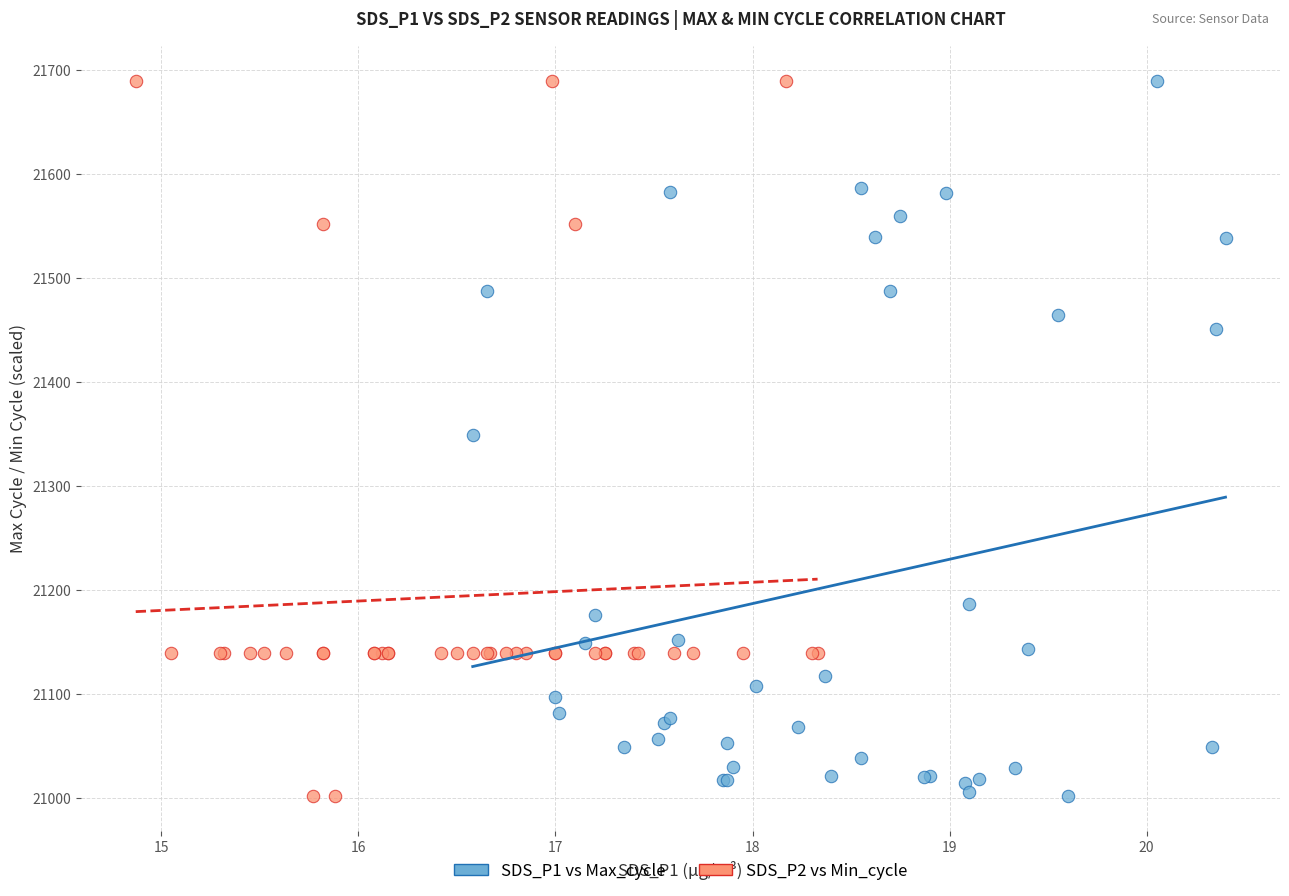

What are all the series names shown in the legend?

SDS_P1 vs Max_cycle, SDS_P2 vs Min_cycle